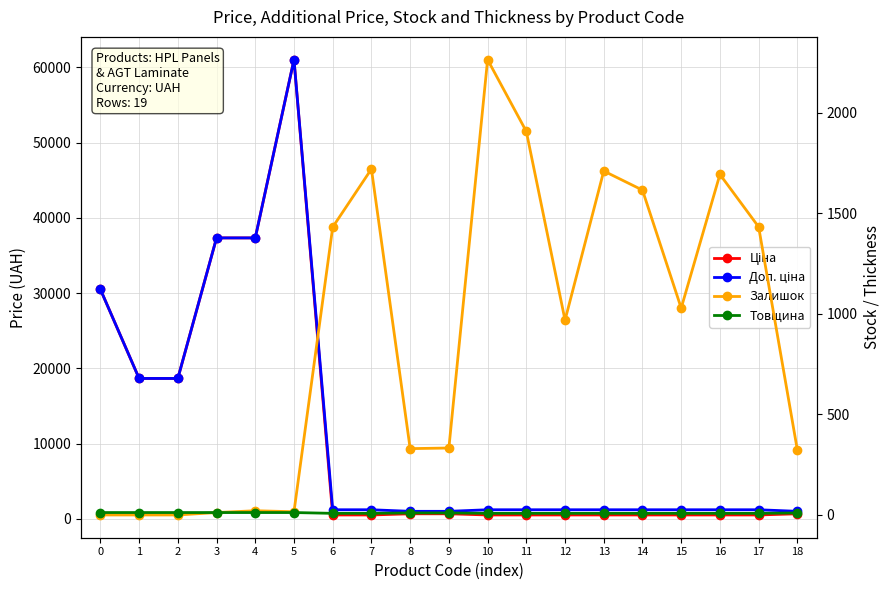

At how many categories does at least one series exceed 44164?

1